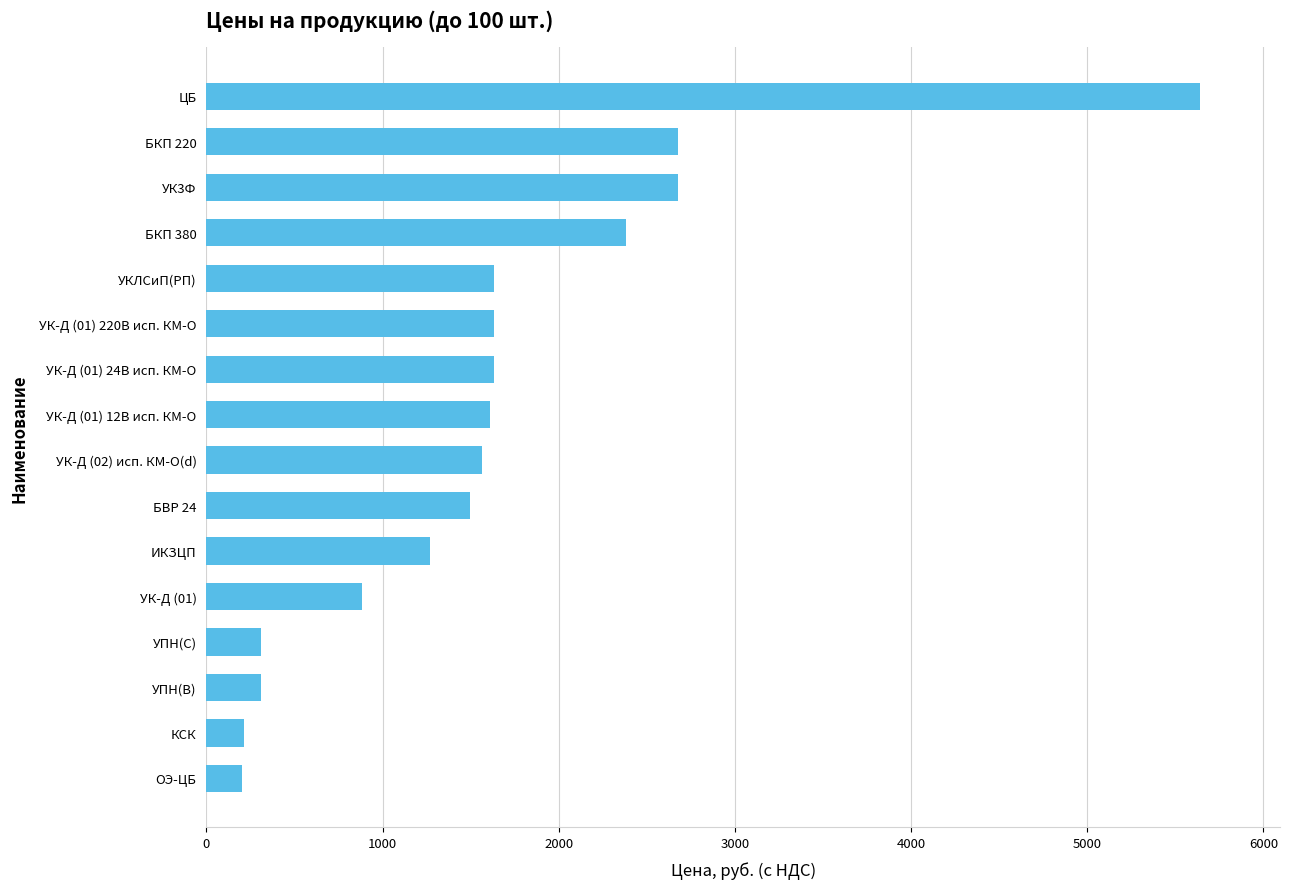

What is the change in value from ОЭ-ЦБ to БКП 220?

+2480